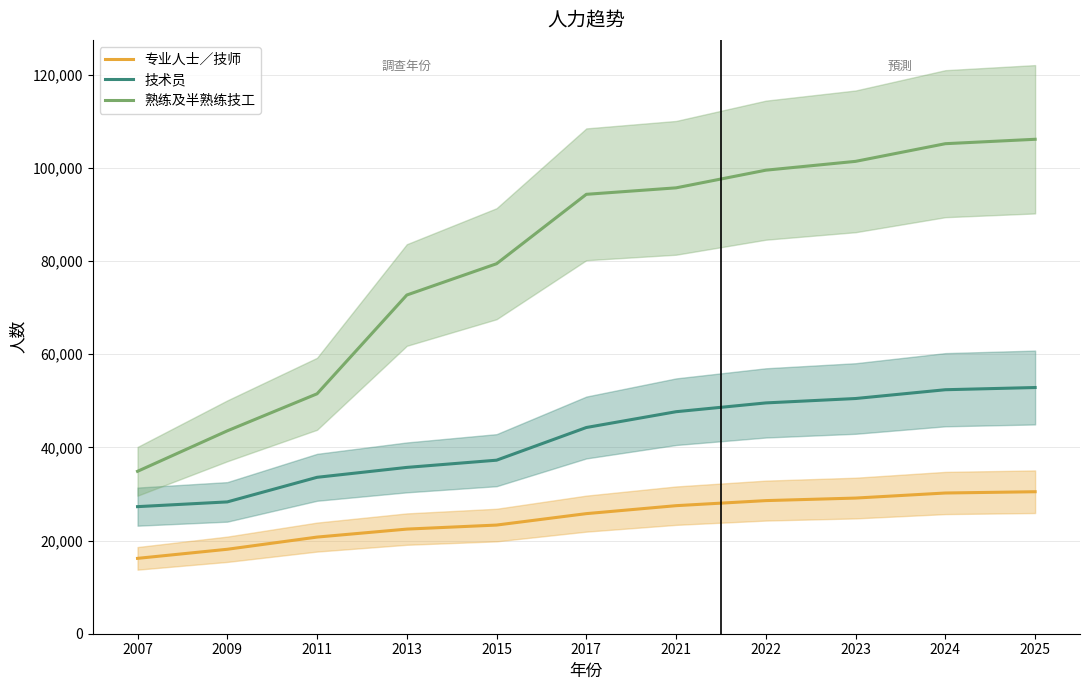

Reading right to left, extract all data points from this chart.

专业人士／技师: 30474	30202	29114	28570	27482	25773	23320	22454	20740	18126	16173
技术员: 52839	52367	50480	49536	47649	44257	37243	35695	33569	28292	27274
熟练及半熟练技工: 106117	105170	101380	99485	95695	94305	79409	72692	51492	43543	34856